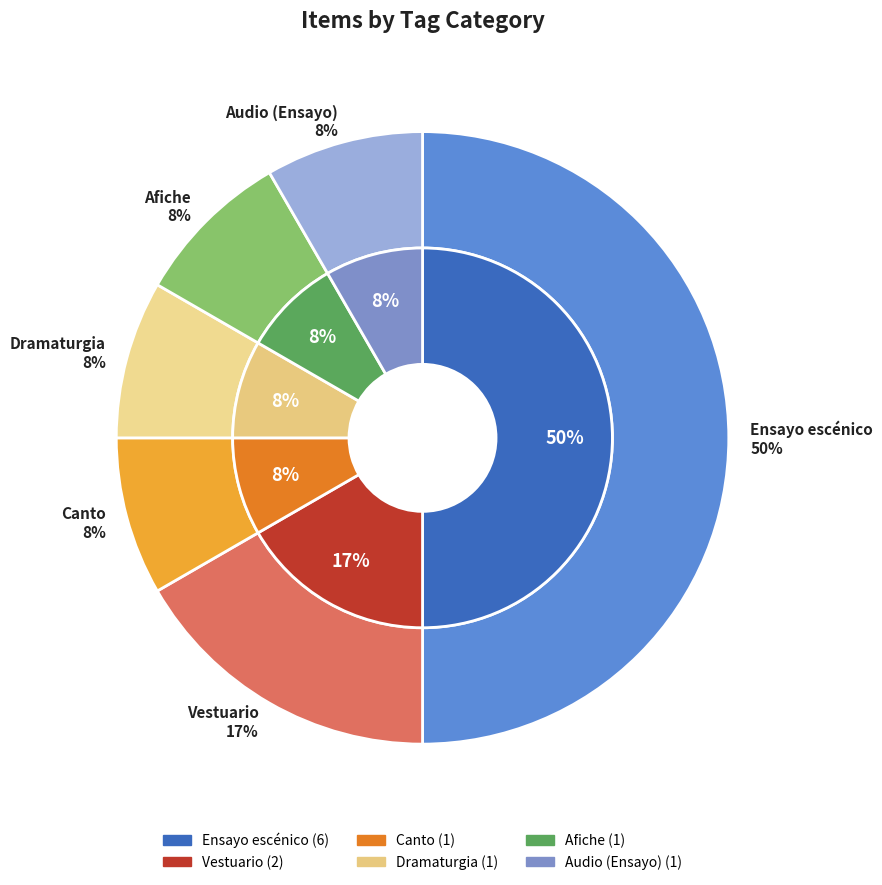

How many slices are in this pie chart?

6